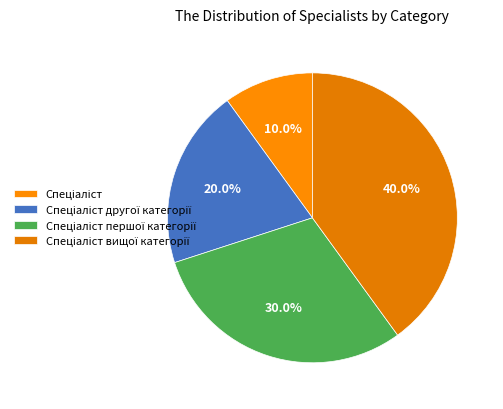

Is there any slice that represents more than half of the pie?

No